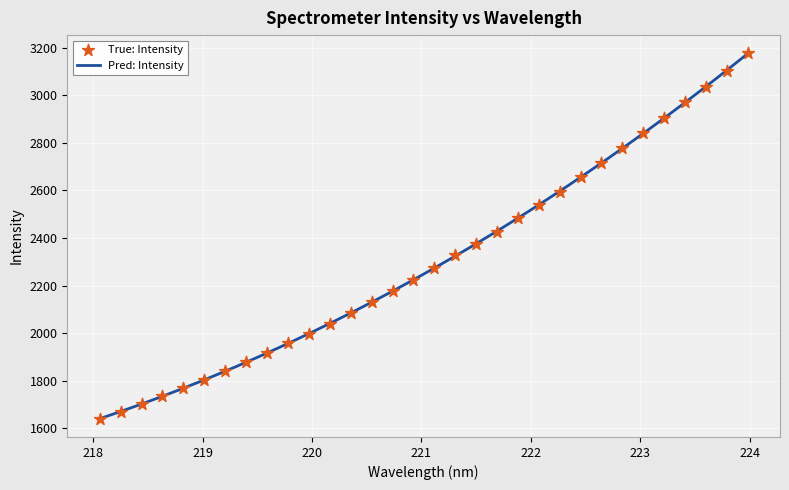

Which has a higher value, 222.4538 or 223.0264?

223.0264